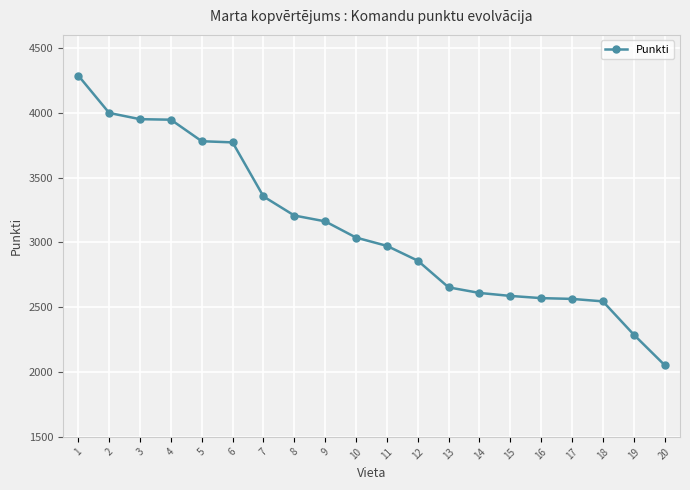

What value does the data have at 13, to the nearest 100?

2700